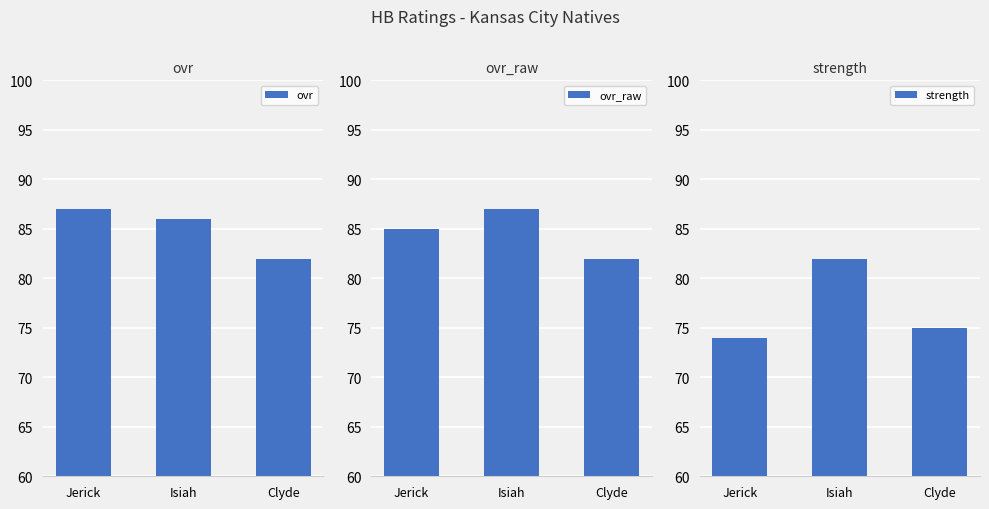

Count the ovr values in the range 82 to 87.

3